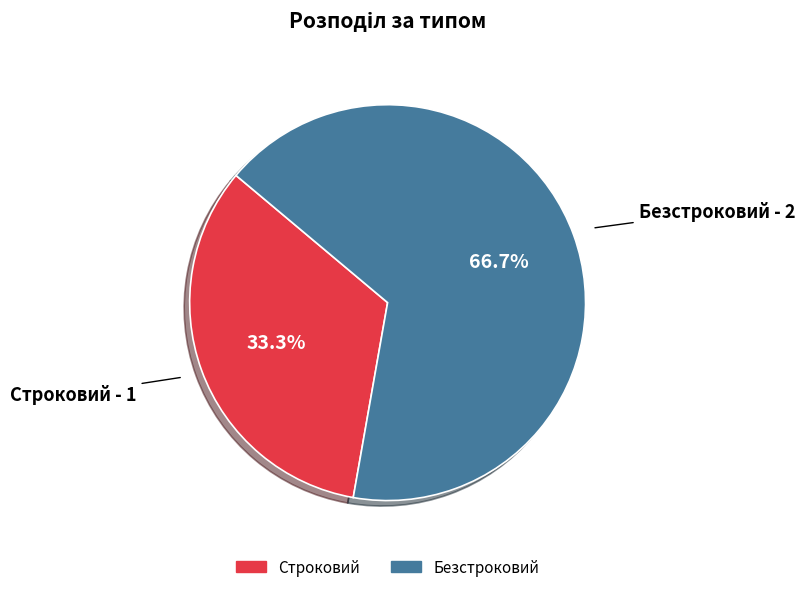

Rank the categories by value from highest to lowest.

Безстроковий, Строковий